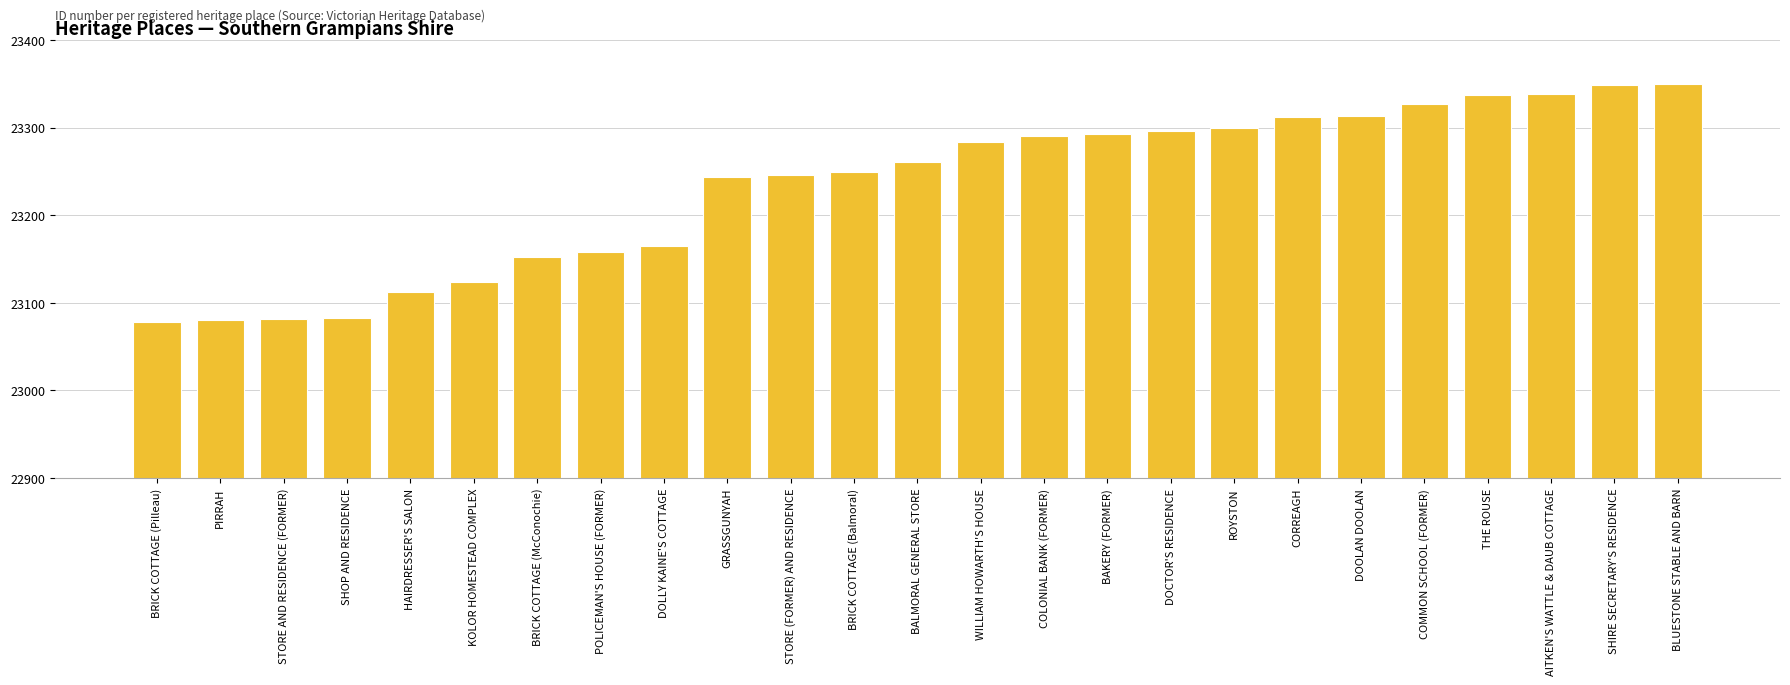

What is the label of the 21st bar from the left?

COMMON SCHOOL (FORMER)